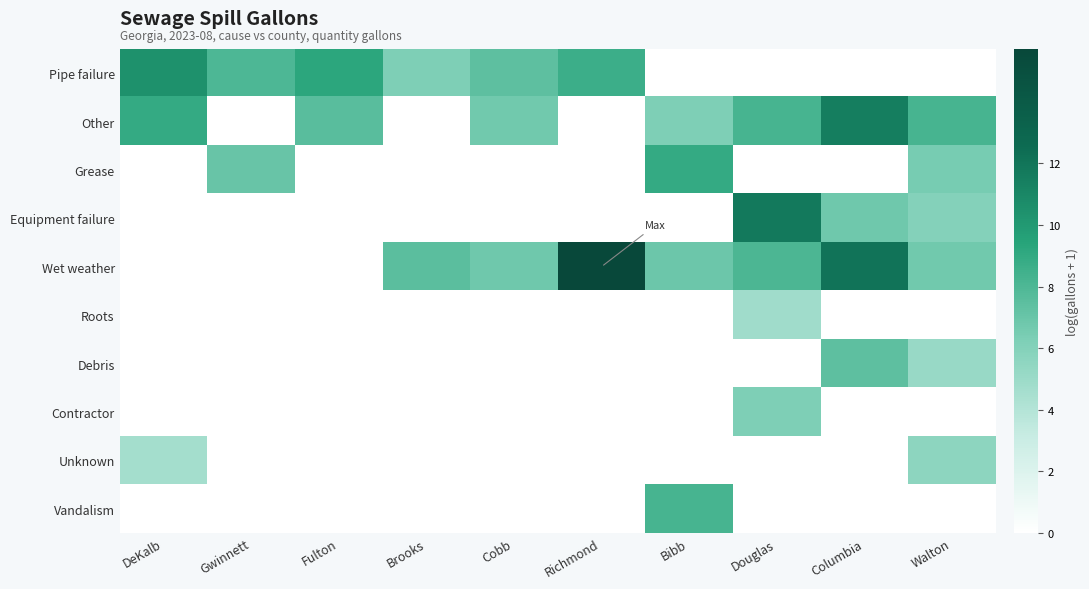

Which series changed the most between Gwinnett and Brooks?

Wet weather